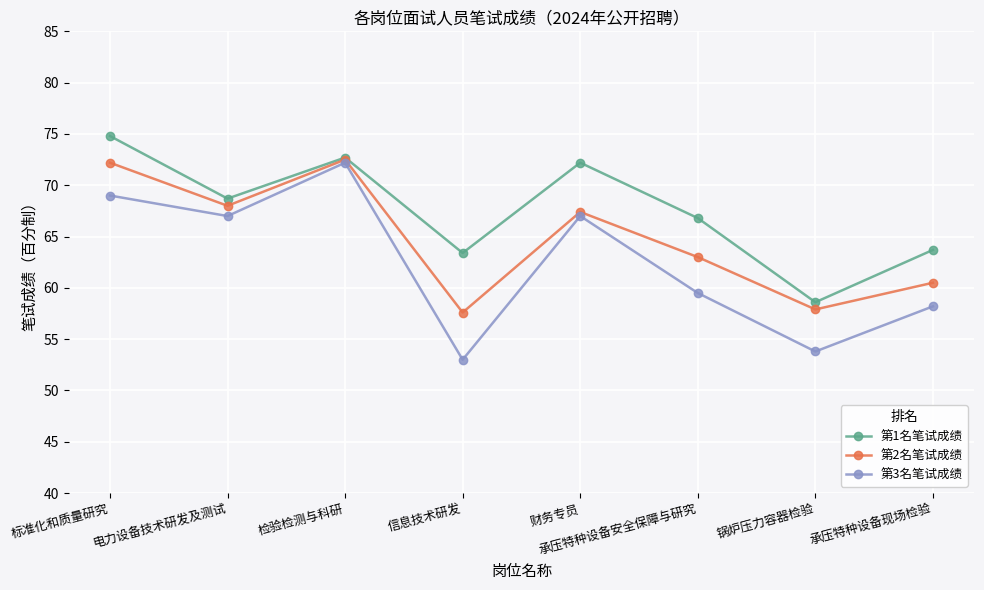

Reading left to right, extract all data points from this chart.

第1名笔试成绩: 74.8	68.7	72.7	63.4	72.2	66.8	58.6	63.7
第2名笔试成绩: 72.2	68.0	72.5	57.6	67.4	63.0	57.9	60.5
第3名笔试成绩: 69.0	67.0	72.2	53.0	67.0	59.5	53.8	58.2